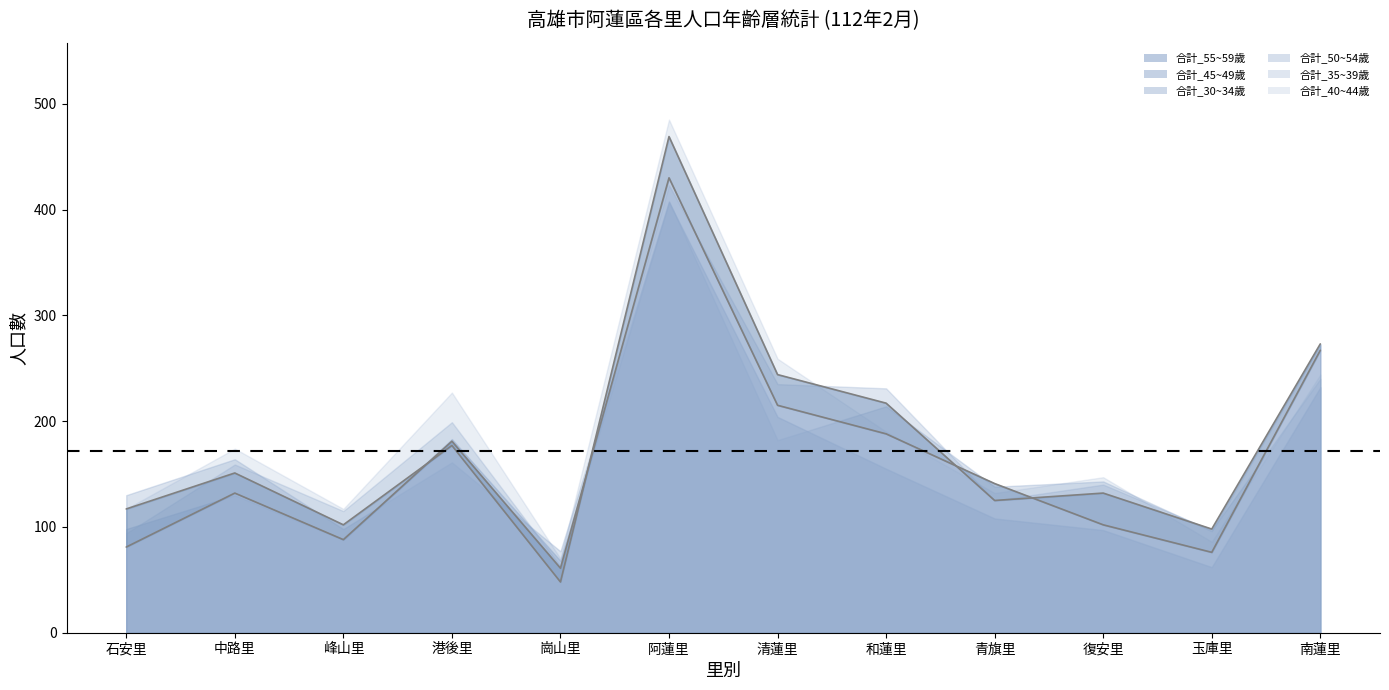

In 合計_40~44歲, how many points are lower than both neighbors (excluding endpoints)?

3